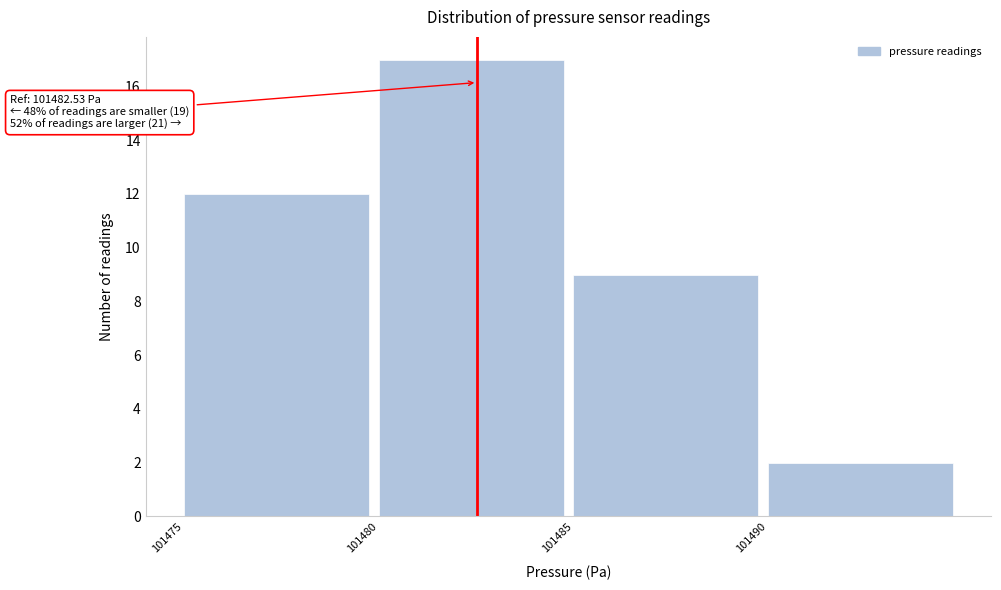

Which range on the x-axis has the tallest bar?

101480 to 101485